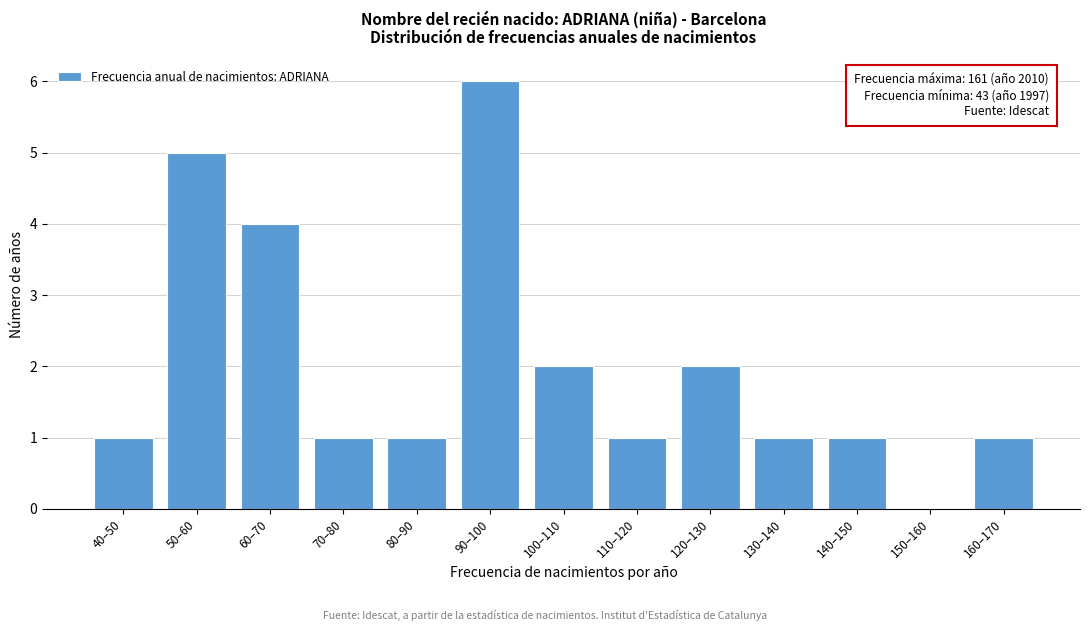

Reading left to right, list all the values displayed in this chart.

40–50=1	50–60=5	60–70=4	70–80=1	80–90=1	90–100=6	100–110=2	110–120=1	120–130=2	130–140=1	140–150=1	150–160=0	160–170=1